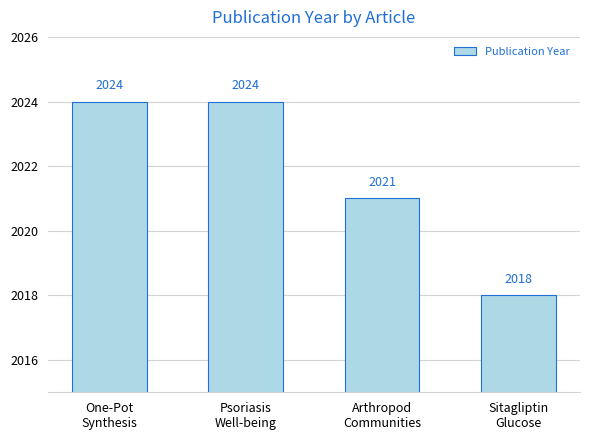

The value at Arthropod
Communities is 1040. True or false?

False